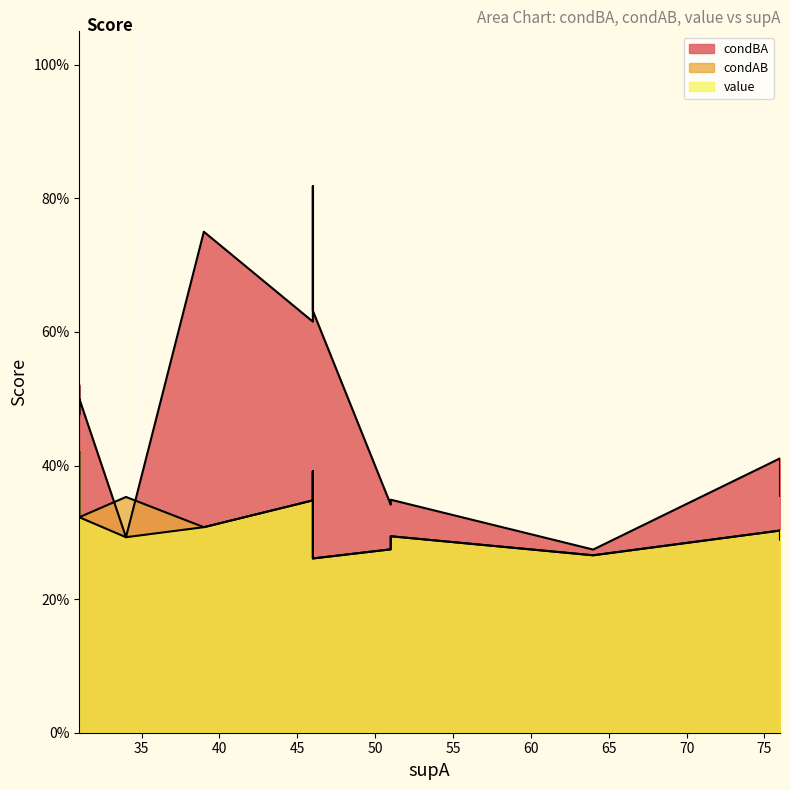

What is the label of the 13th point from the right?

46